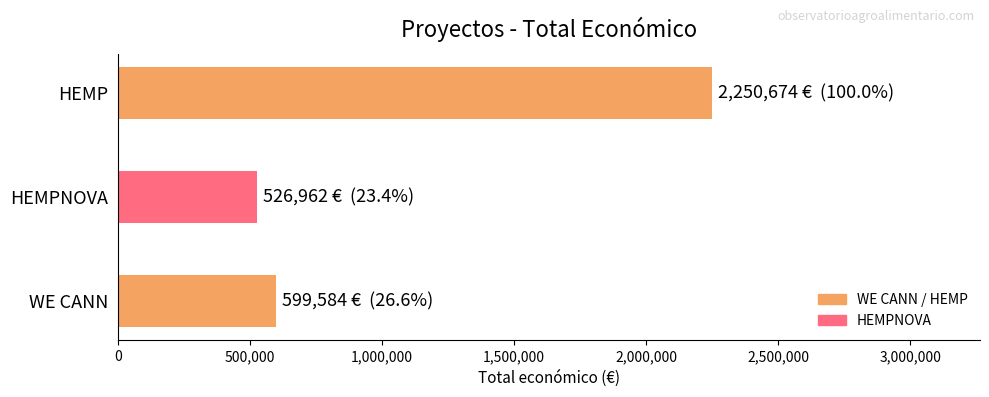

What is the difference between the second highest and minimum values?

72622